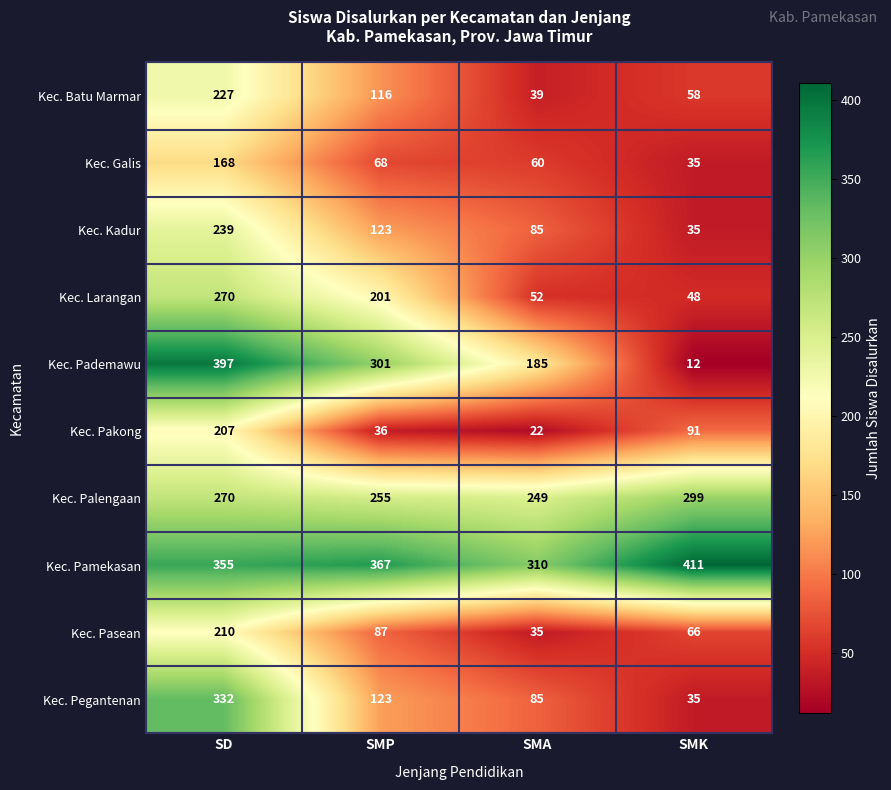

Which label corresponds to the smallest value in the chart?

SMK